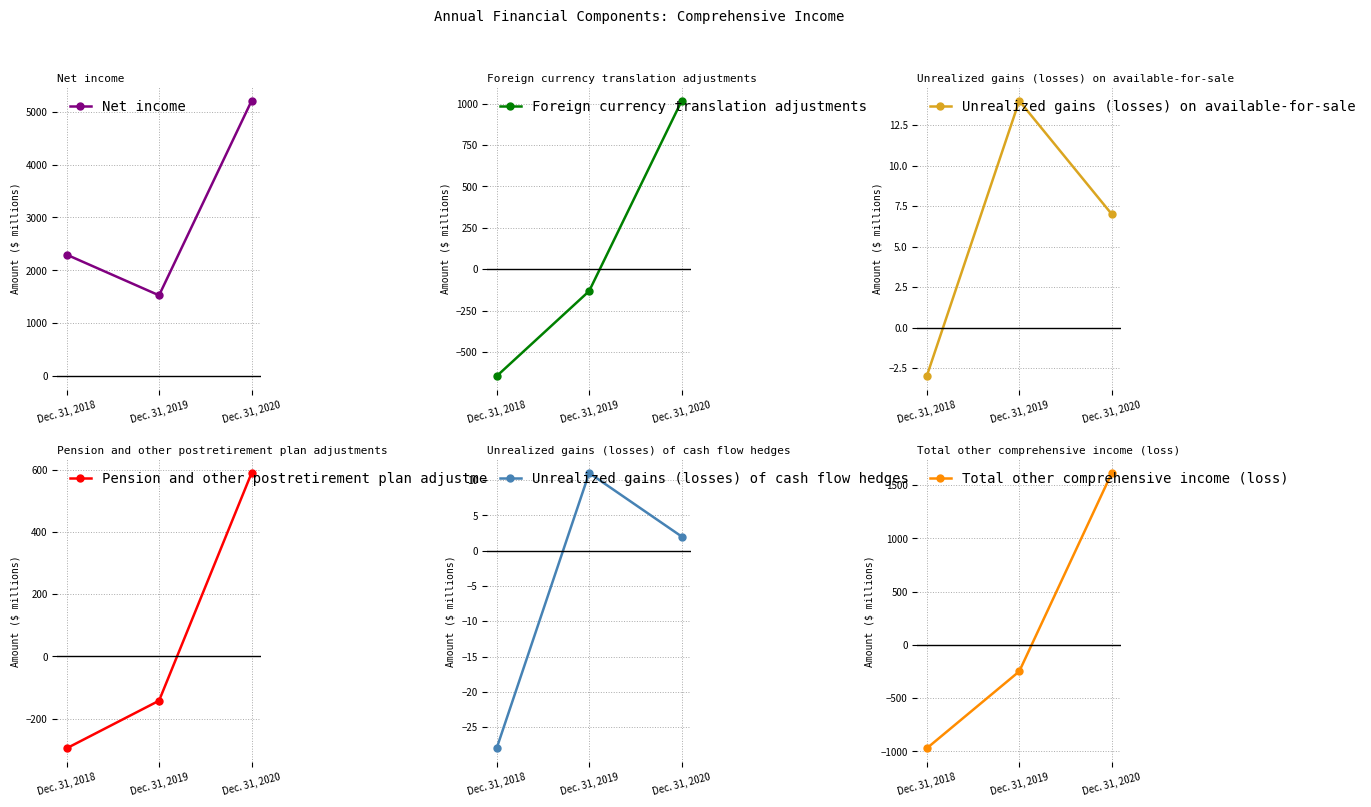

What is the maximum value shown in the chart?

5205